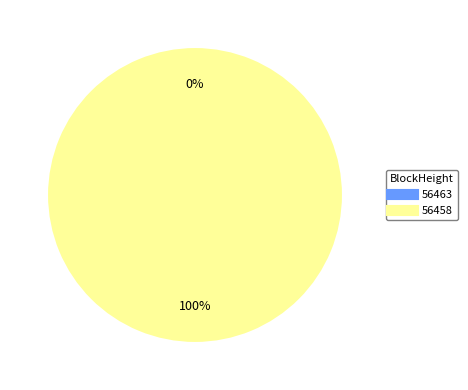

What is the largest slice in the pie chart?

56458